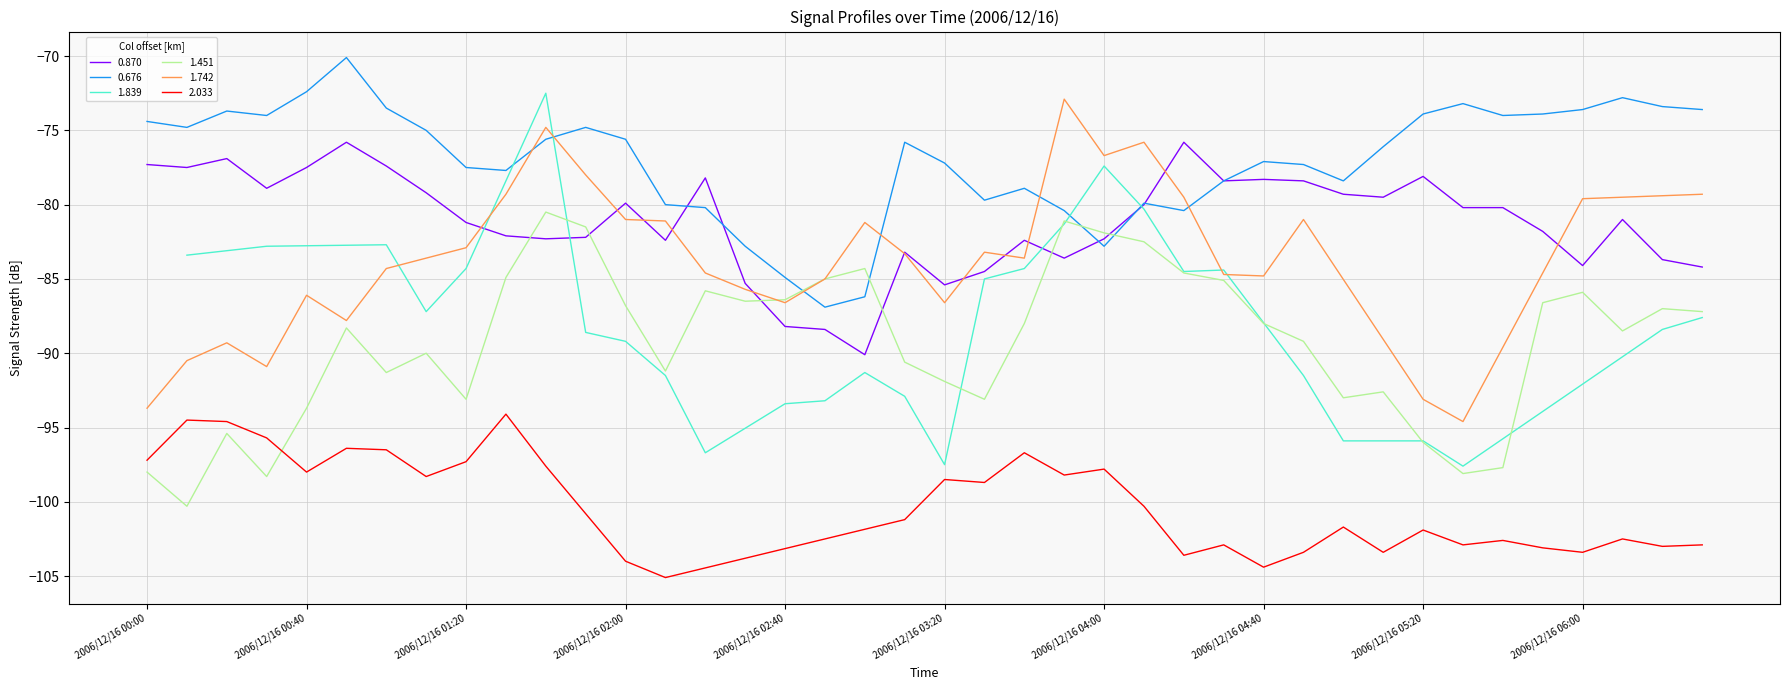

The value of 0.870 at 2006/12/16 04:40 is -27.0. True or false?

False